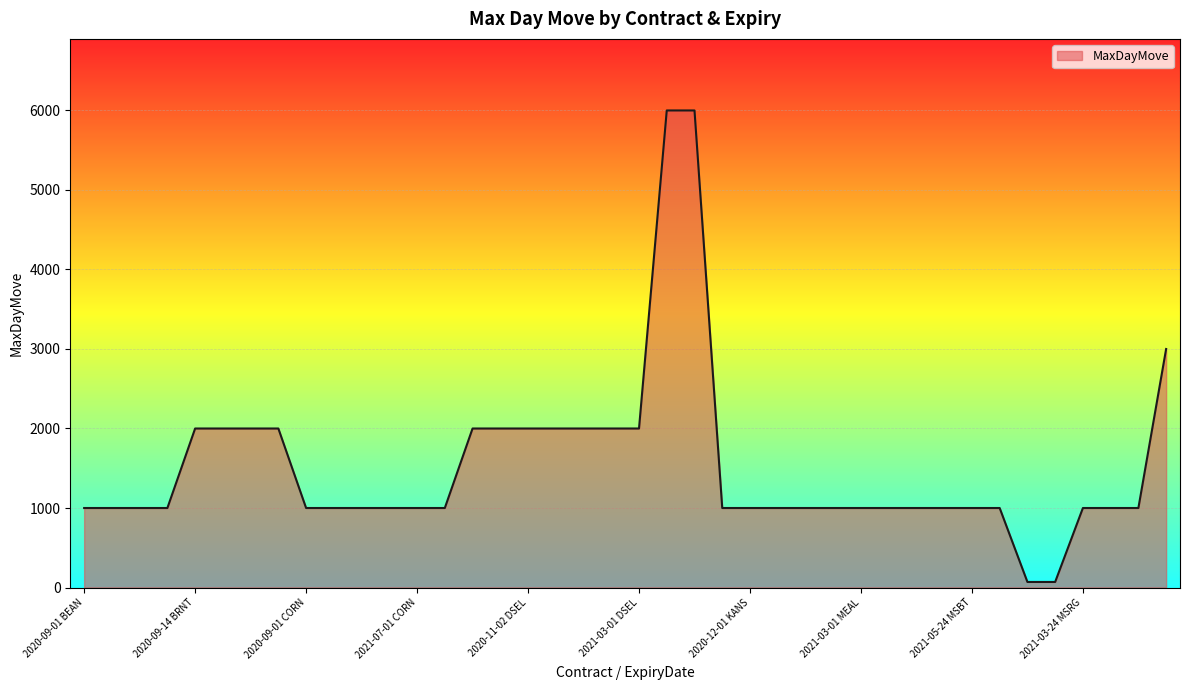

What is the maximum value shown in the chart?

6000